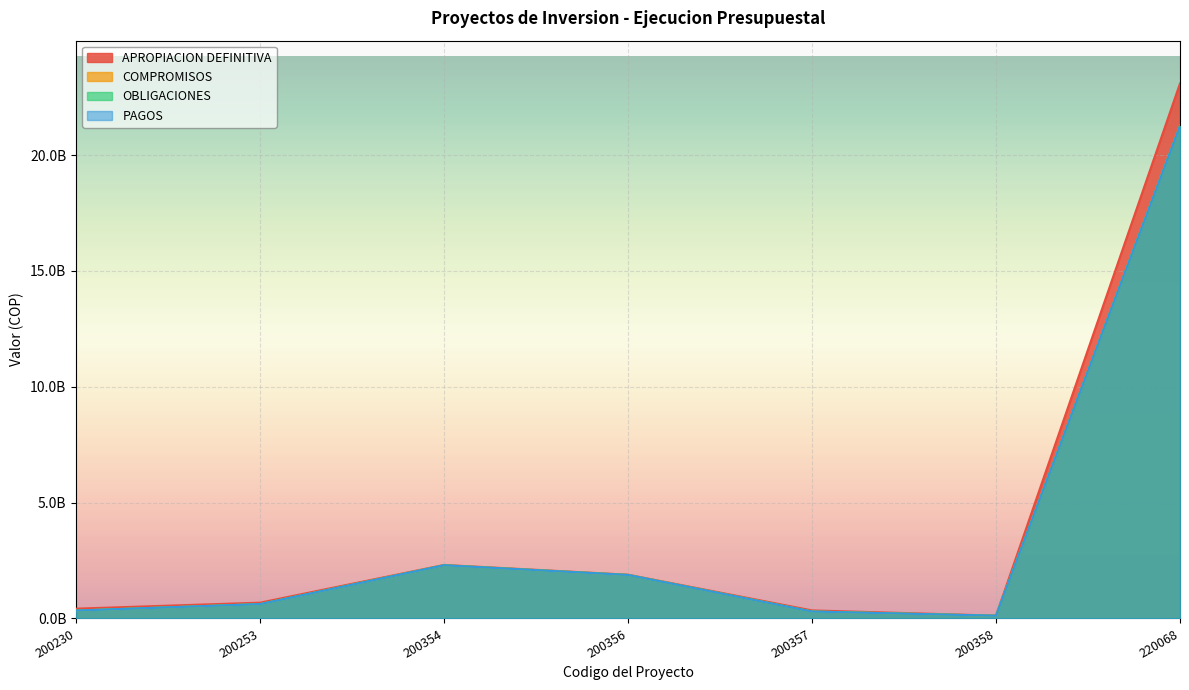

What is the difference between the maximum and minimum values in the COMPROMISOS series?

21149732089